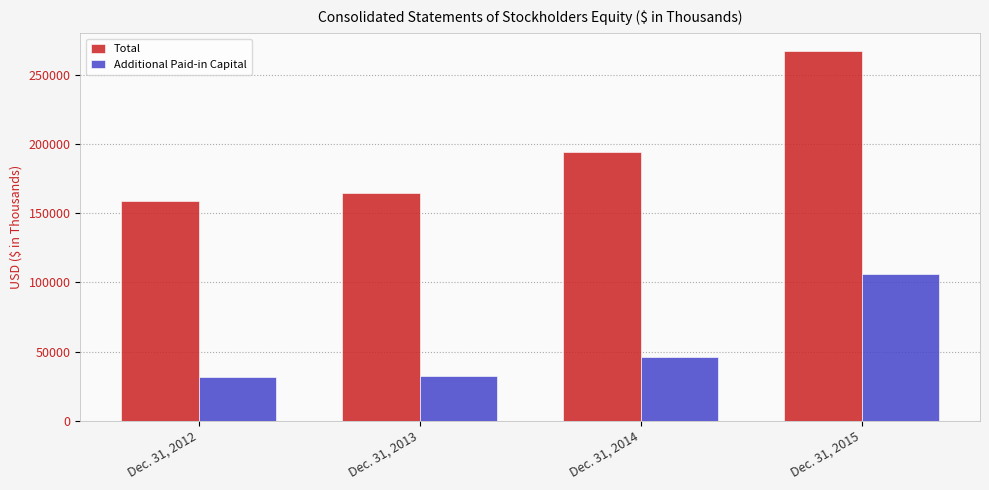

The value of Total at Dec. 31, 2013 is 250474. True or false?

False